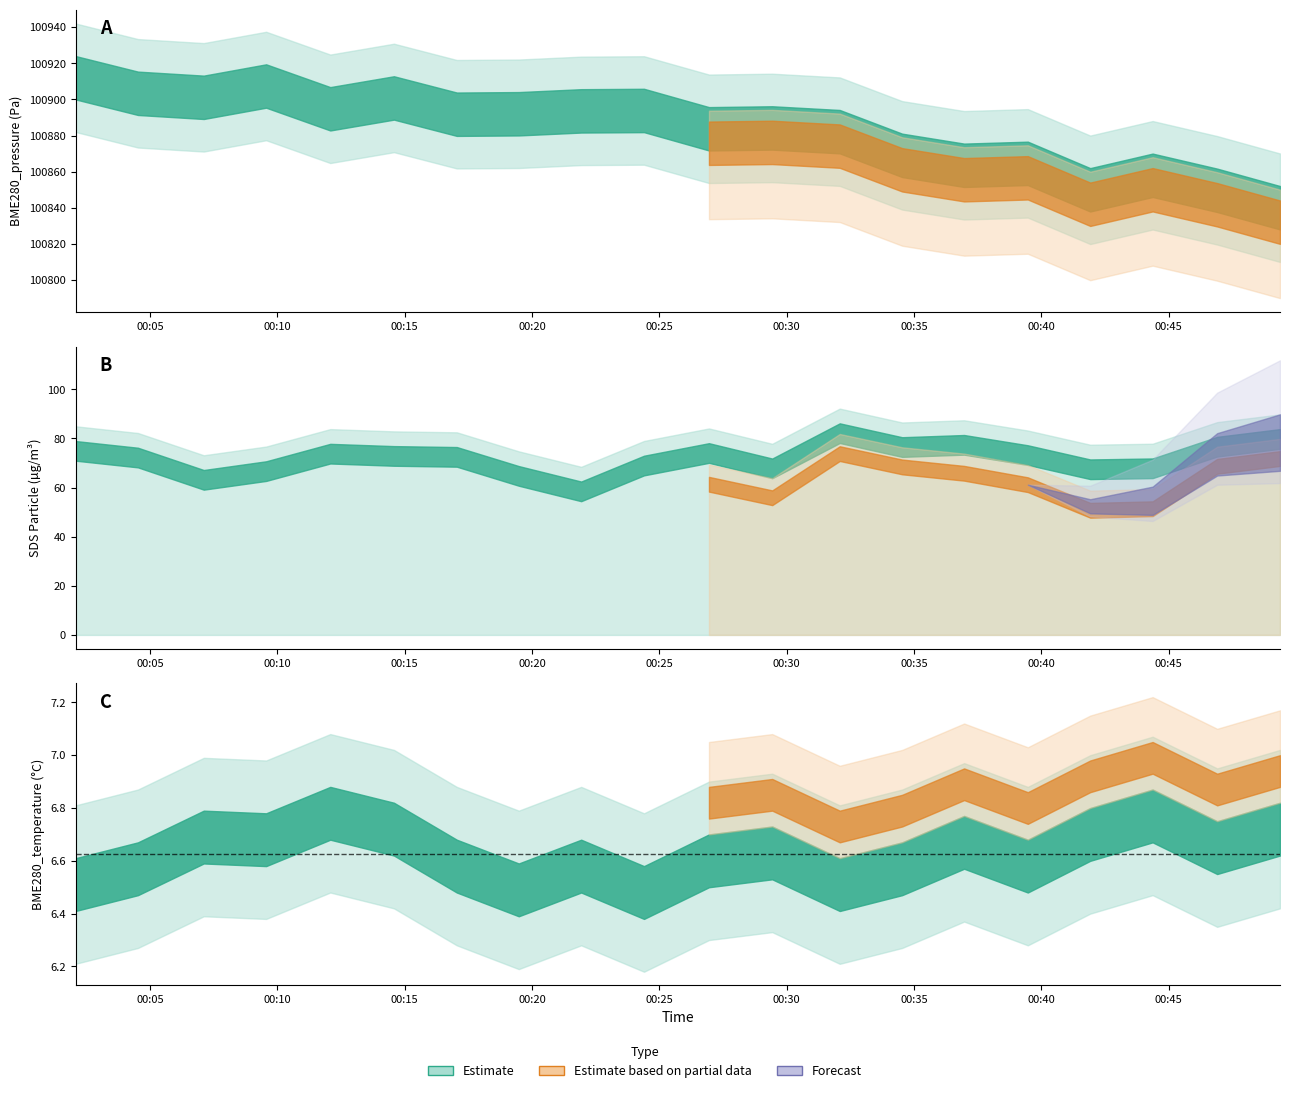

How many data points does each series have?

20